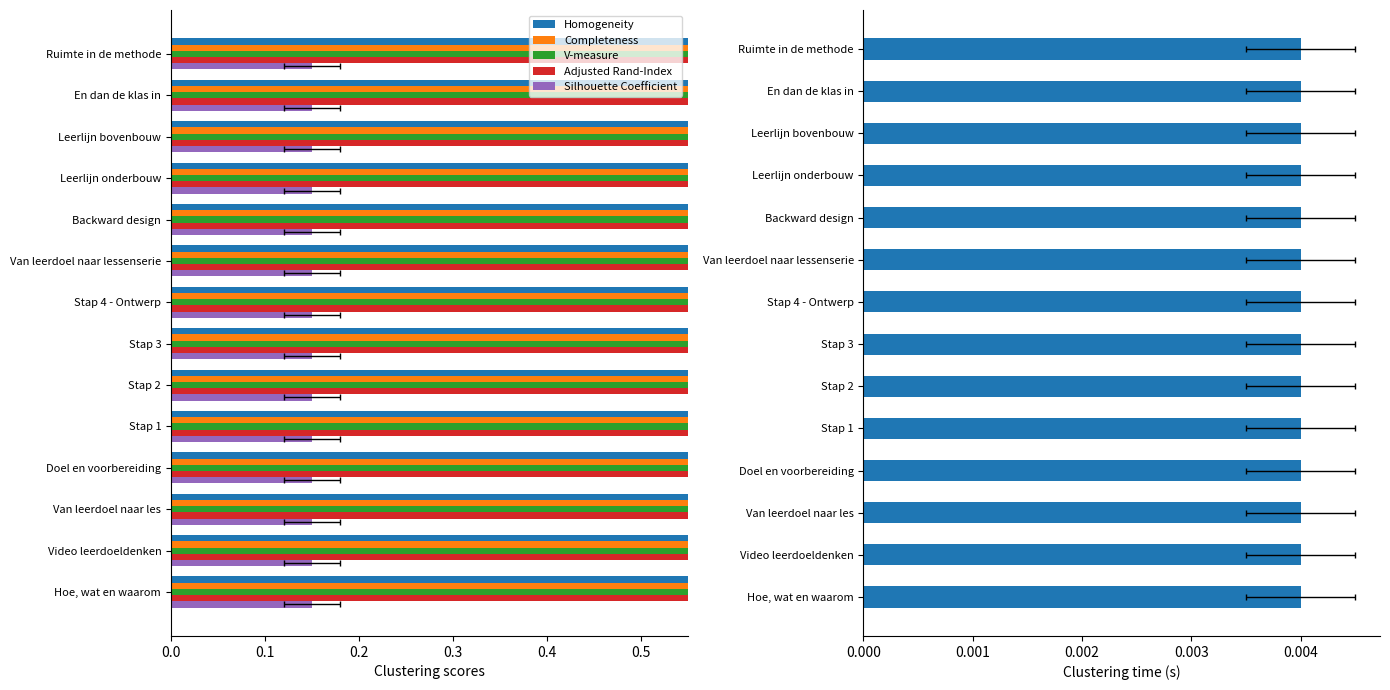

Is the value of Identifier (normalized) at 12 greater than the value of Adjusted Rand-Index at 8?

No